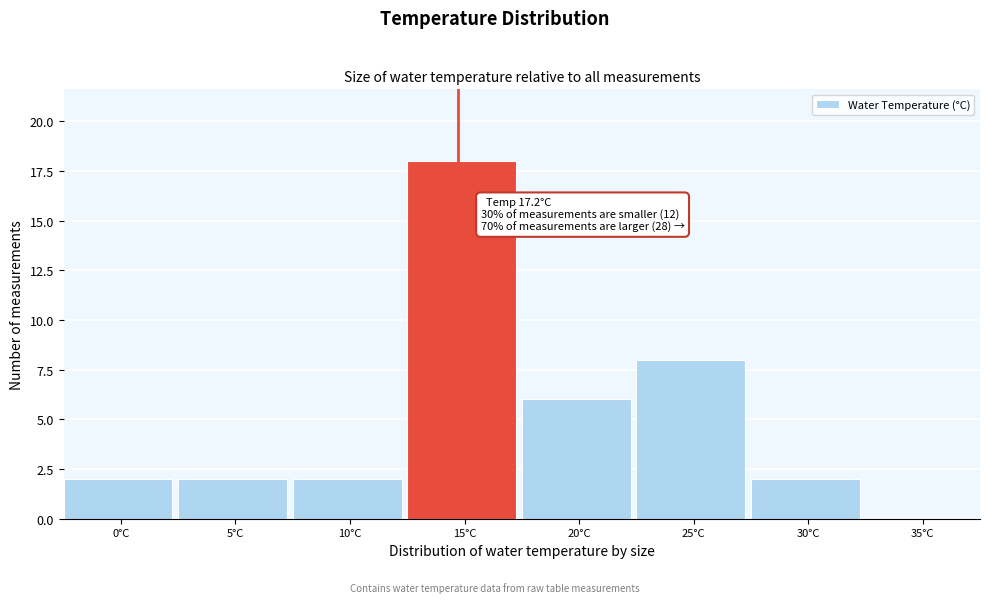

Reading left to right, what are all the values shown in this chart?

0°C=2	5°C=2	10°C=2	15°C=18	20°C=6	25°C=8	30°C=2	35°C=0